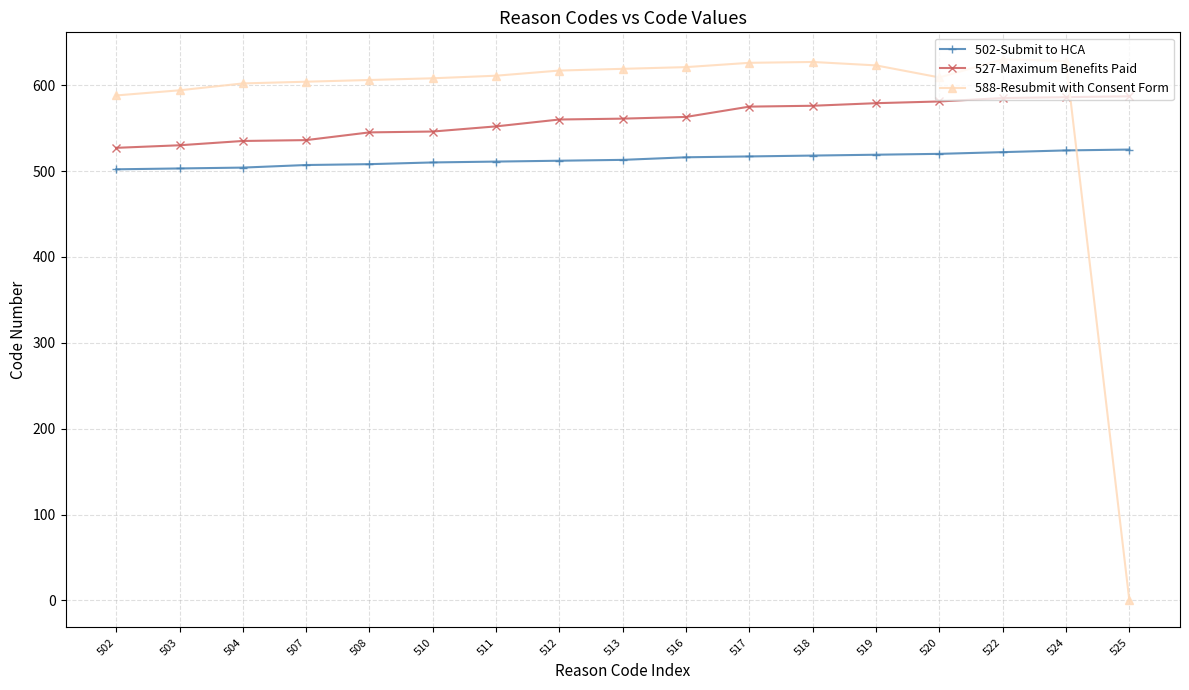

How many categories are shown in the chart?

17